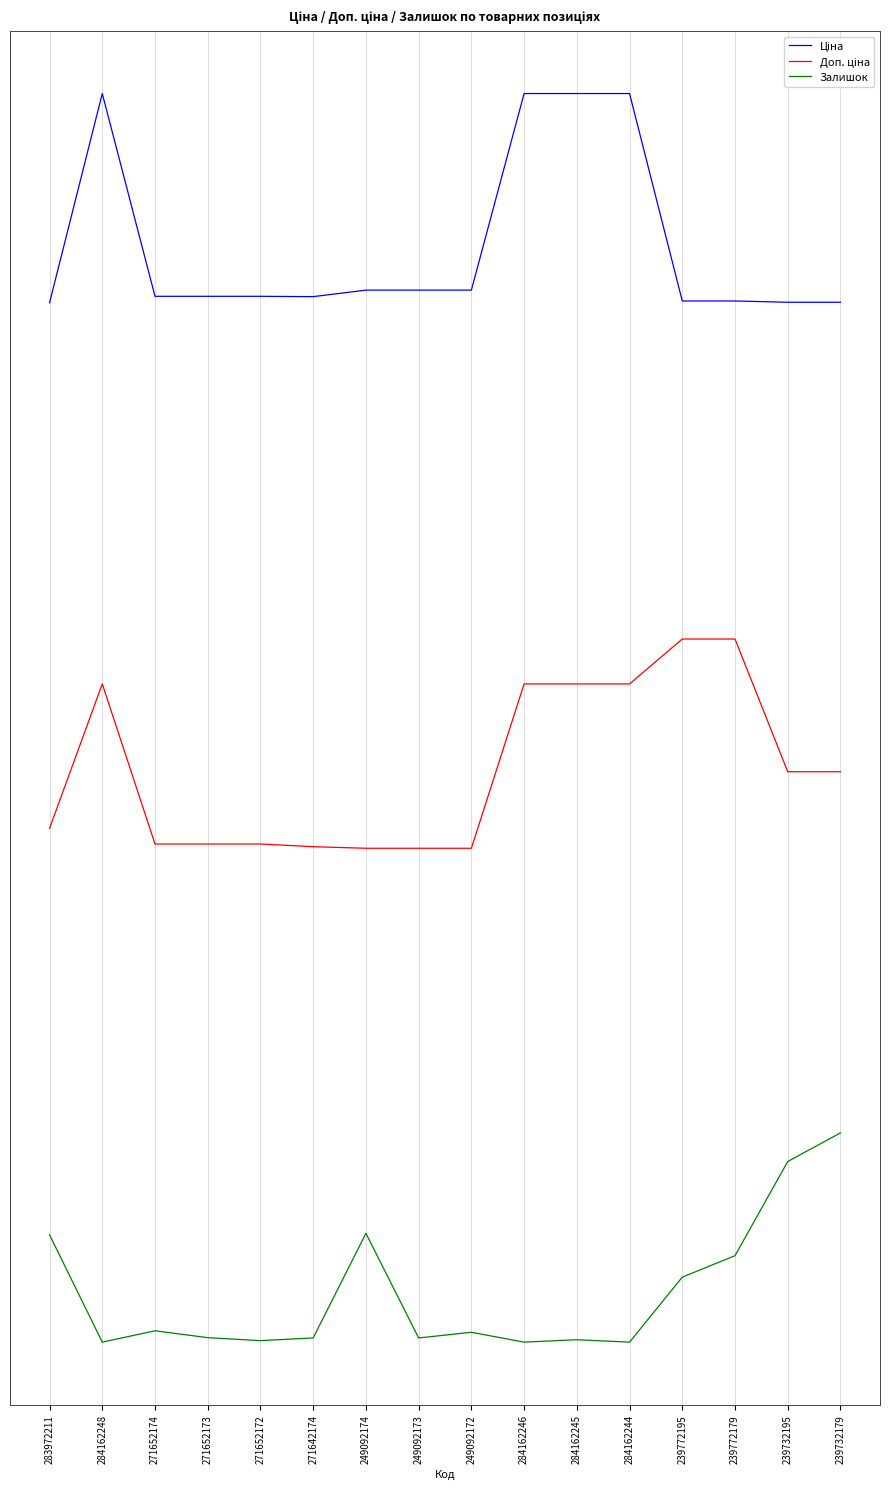

Is this an area chart (filled region under the line)?

No